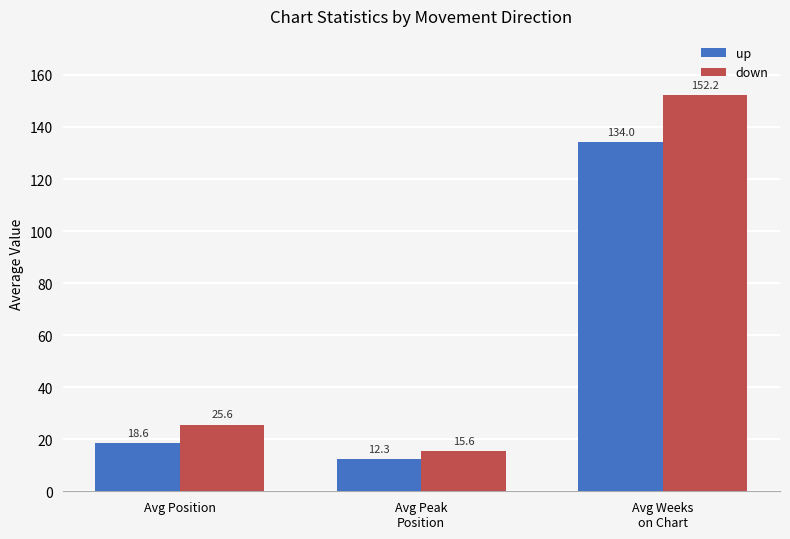

Which category has the lowest value across all series?

Avg Peak
Position